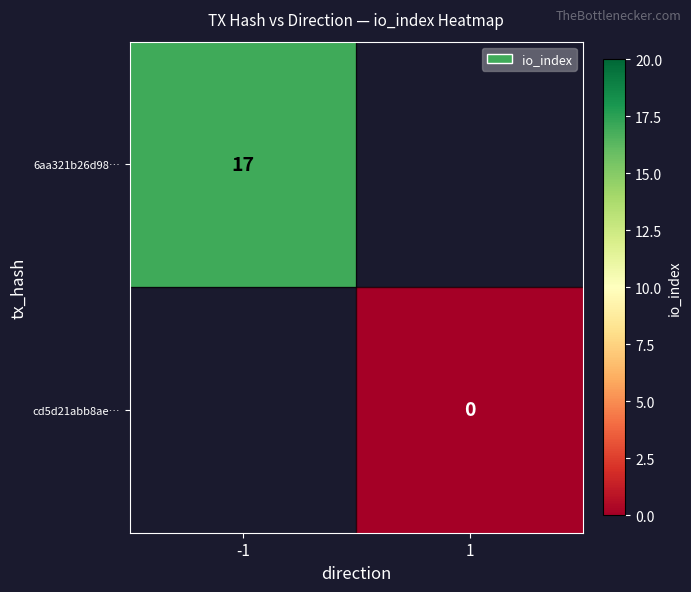

The value of 6aa321b26d98… at -1 is 5. True or false?

False